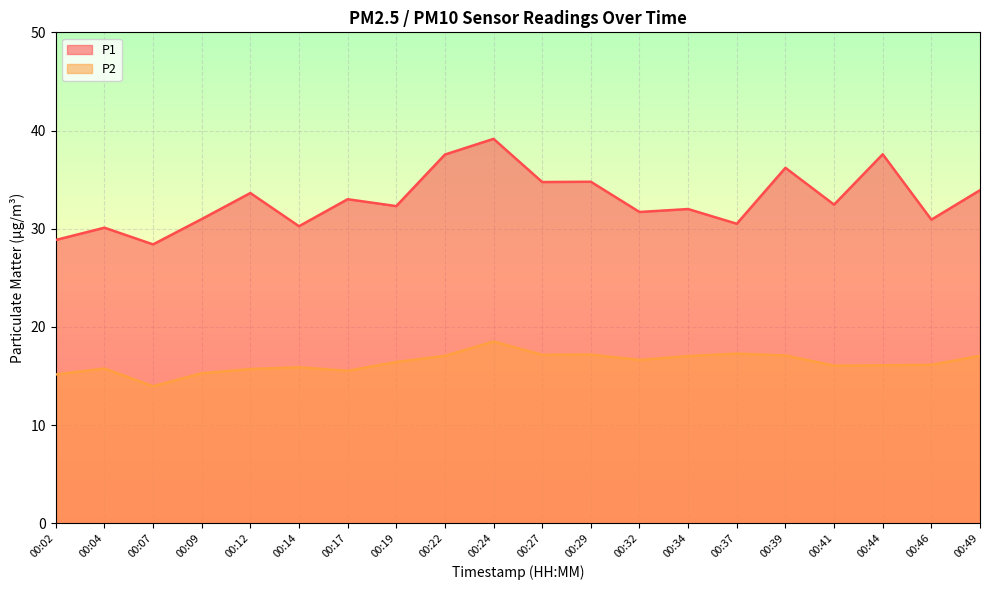

List the labels in order of P1 value, smallest first.

00:07, 00:02, 00:04, 00:14, 00:37, 00:46, 00:09, 00:32, 00:34, 00:19, 00:41, 00:17, 00:12, 00:49, 00:27, 00:29, 00:39, 00:22, 00:44, 00:24